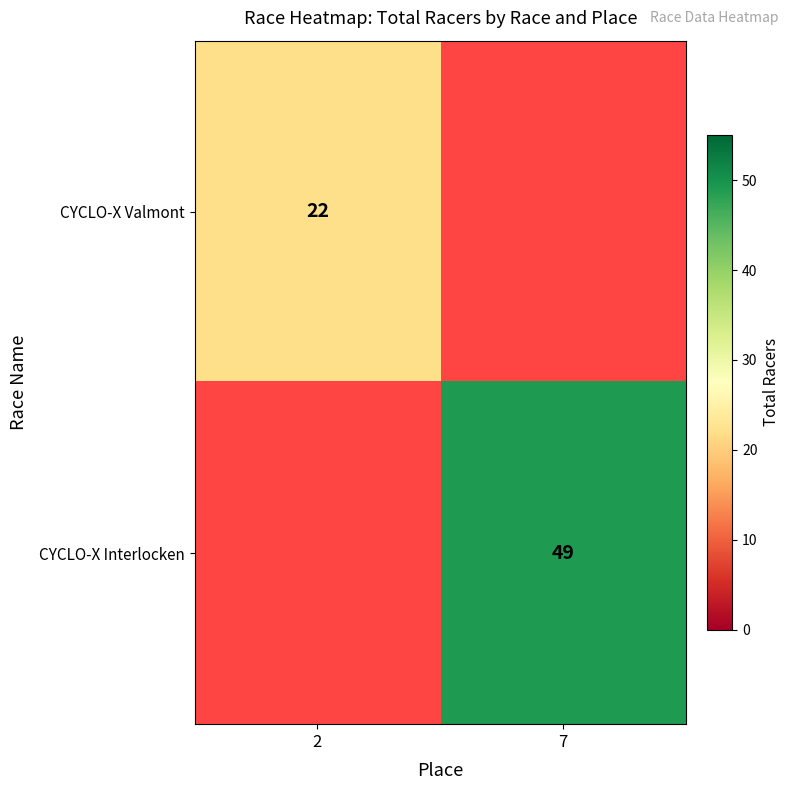

The CYCLO-X Valmont series shows 9.0 at 2. True or false?

False